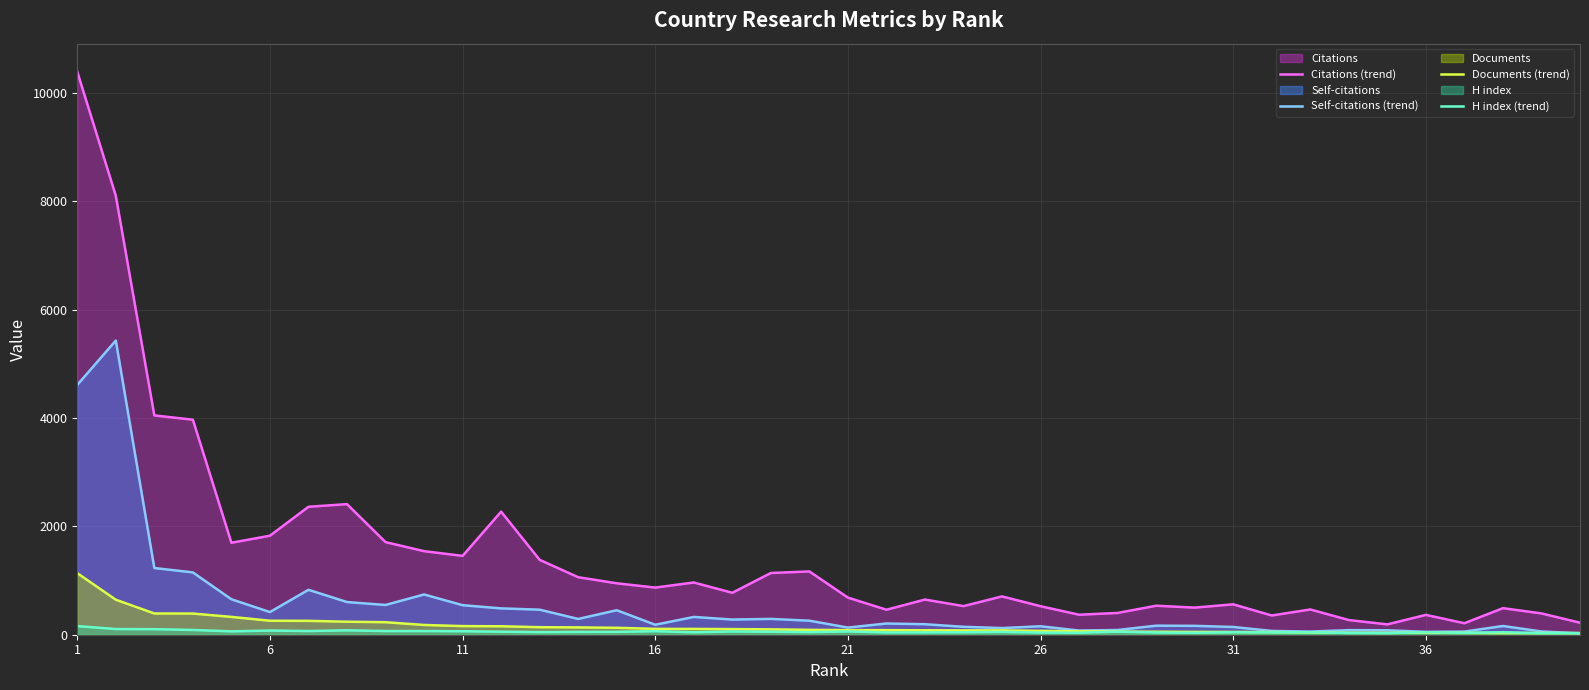

What is the sum of all Citations (trend) values?

58971